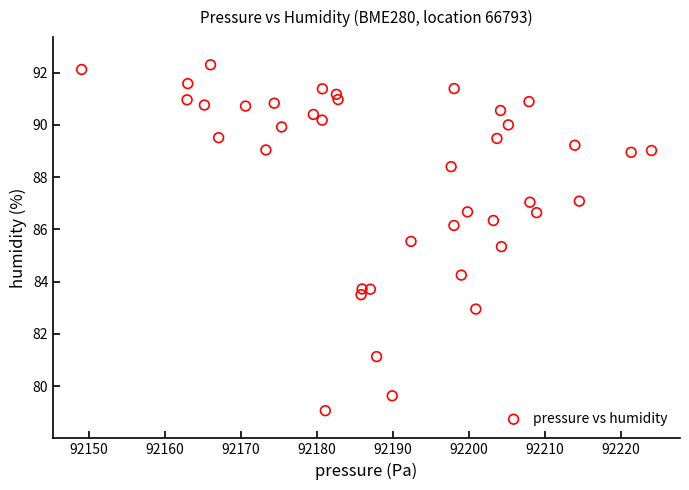

What Y value in the scatter plot is closest to 85?

85.3